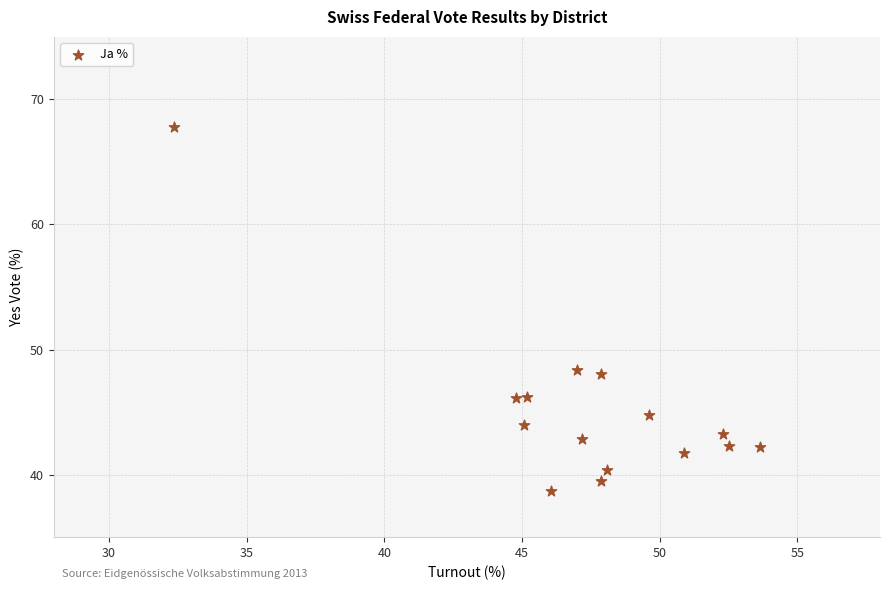

What is the range of Y values (max minus min)?

29.1